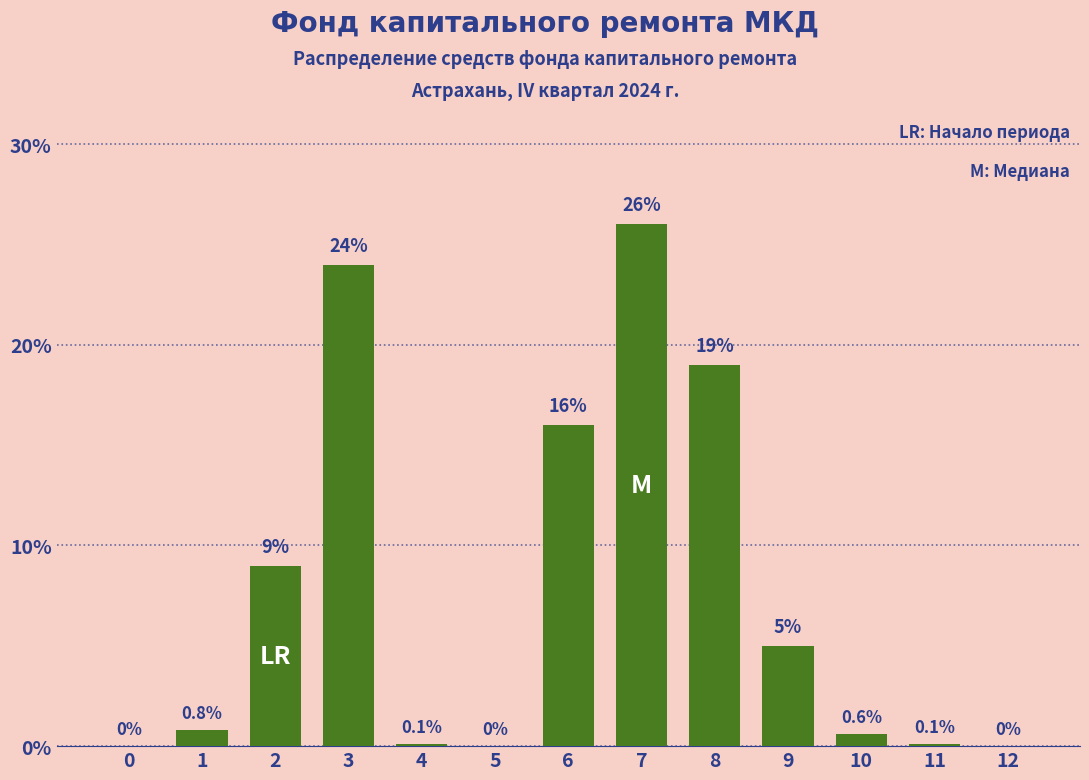

Reading right to left, list all the values displayed in this chart.

12=0.0	11=0.1	10=0.6	9=5.0	8=19.0	7=26.0	6=16.0	5=0.0	4=0.1	3=24.0	2=9.0	1=0.8	0=0.0